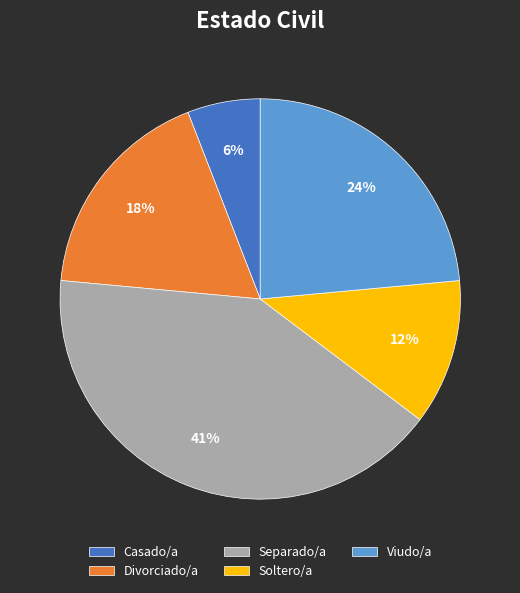

Rank the categories by value from lowest to highest.

Casado/a, Soltero/a, Divorciado/a, Viudo/a, Separado/a